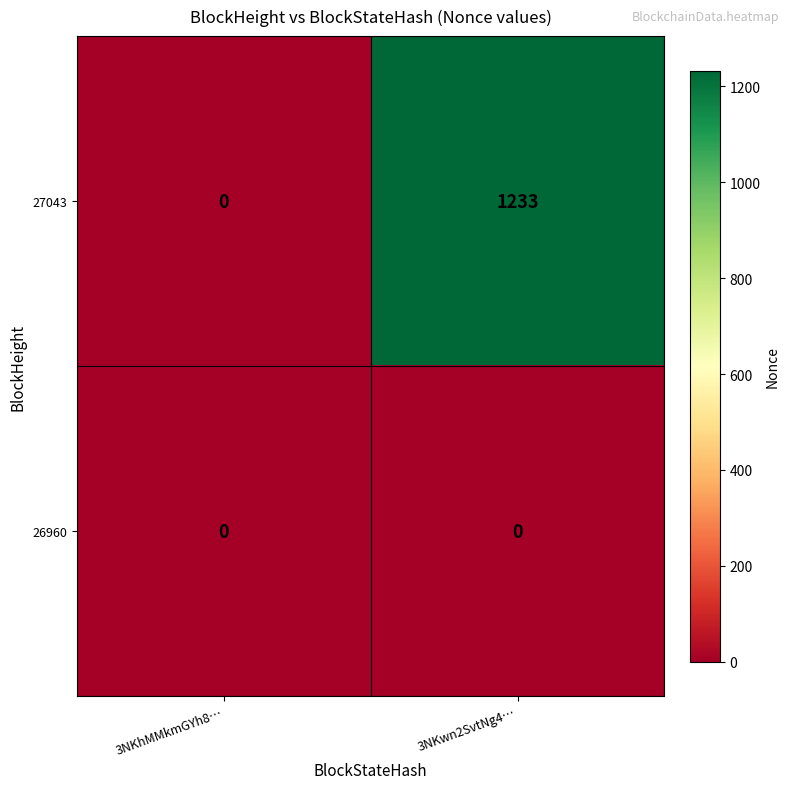

Rank the series by their average value, from lowest to highest.

26960, 27043